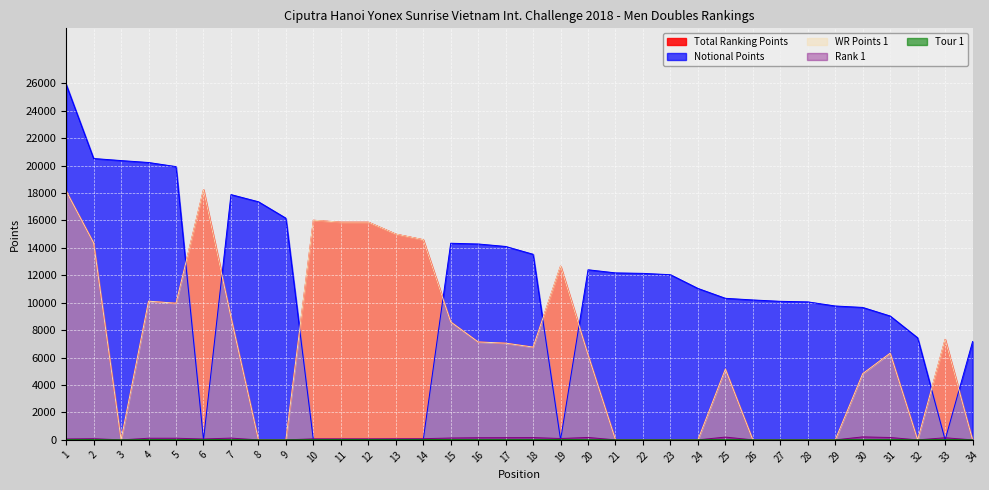

True or false: WR Points 1 and Tour 1 intersect in this chart.

False